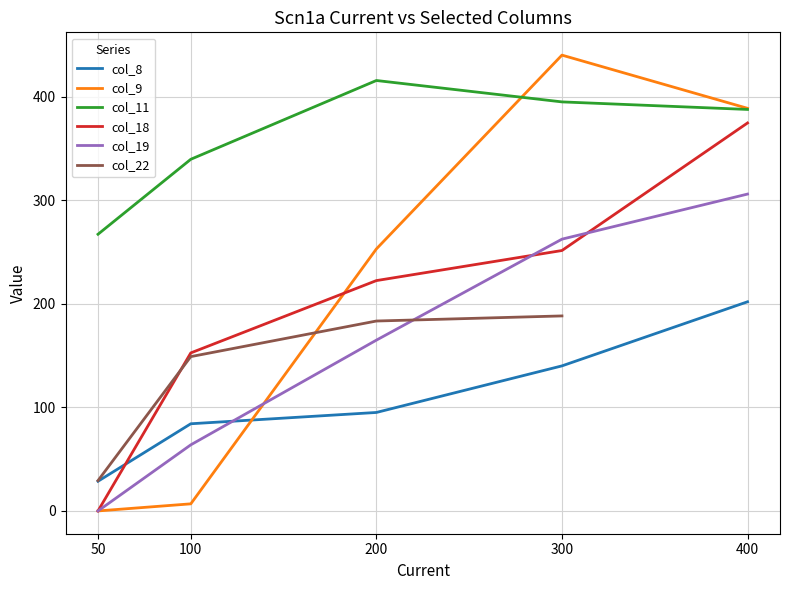

What is the spread (max minus min) of values at 300?

300.3